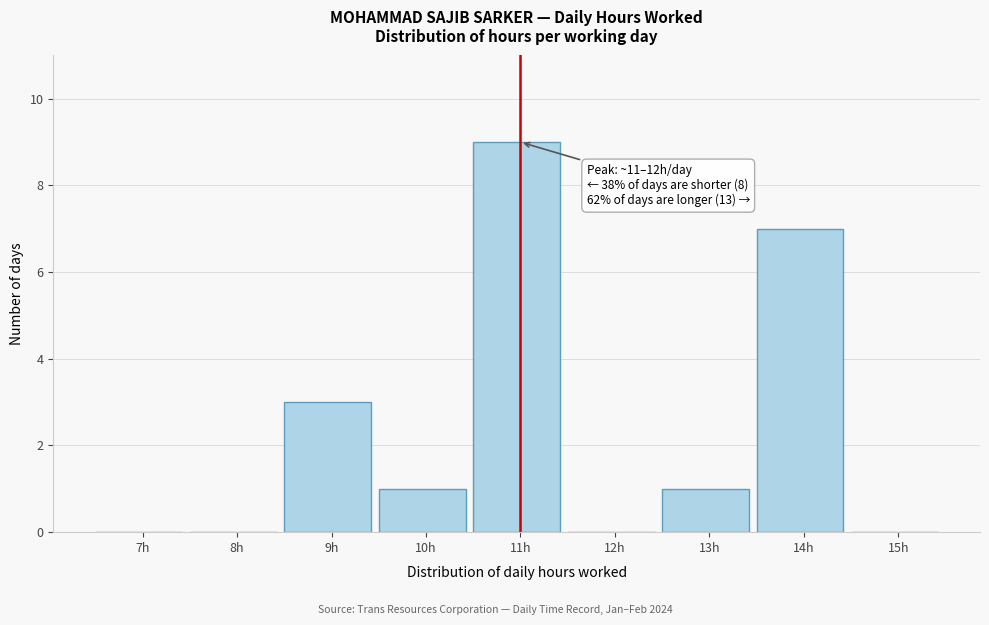

Reading left to right, transcribe all the data shown in this chart.

7h=0	8h=0	9h=3	10h=1	11h=9	12h=0	13h=1	14h=7	15h=0